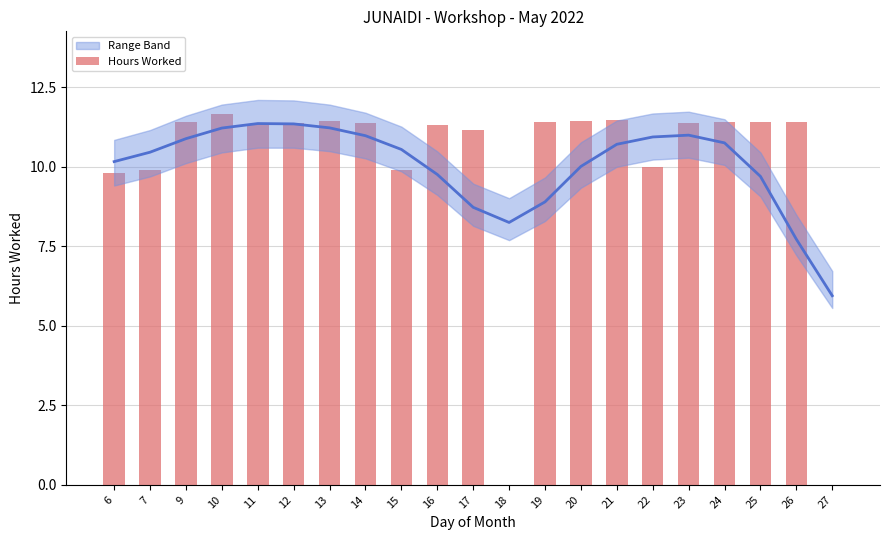

At which category does the chart reach its peak across all series?

10